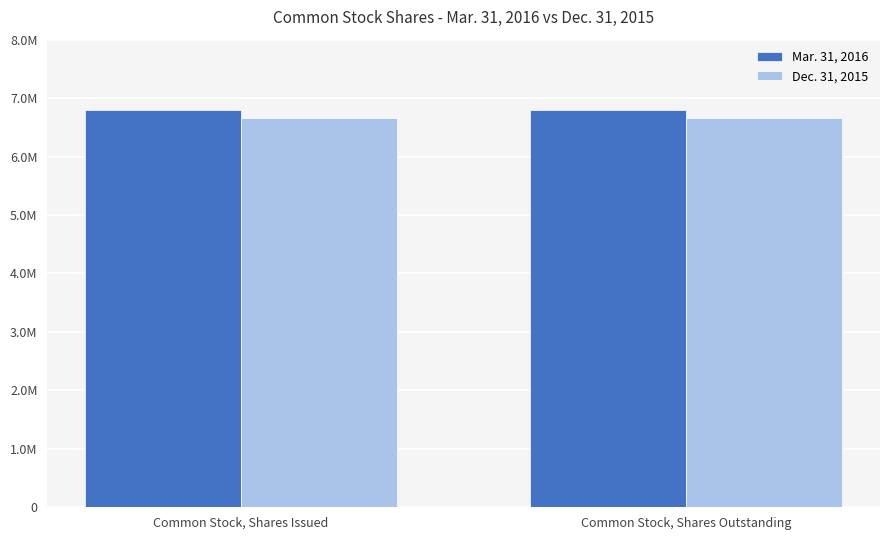

What is the sum of the Dec. 31, 2015 values at Common Stock, Shares Outstanding and Common Stock, Shares Issued?

13322000